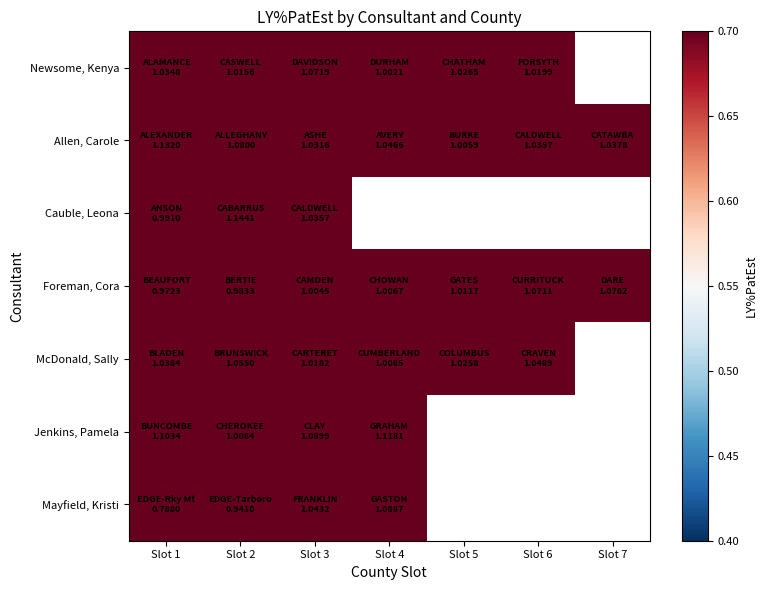

What is the minimum value shown in the chart?

0.8